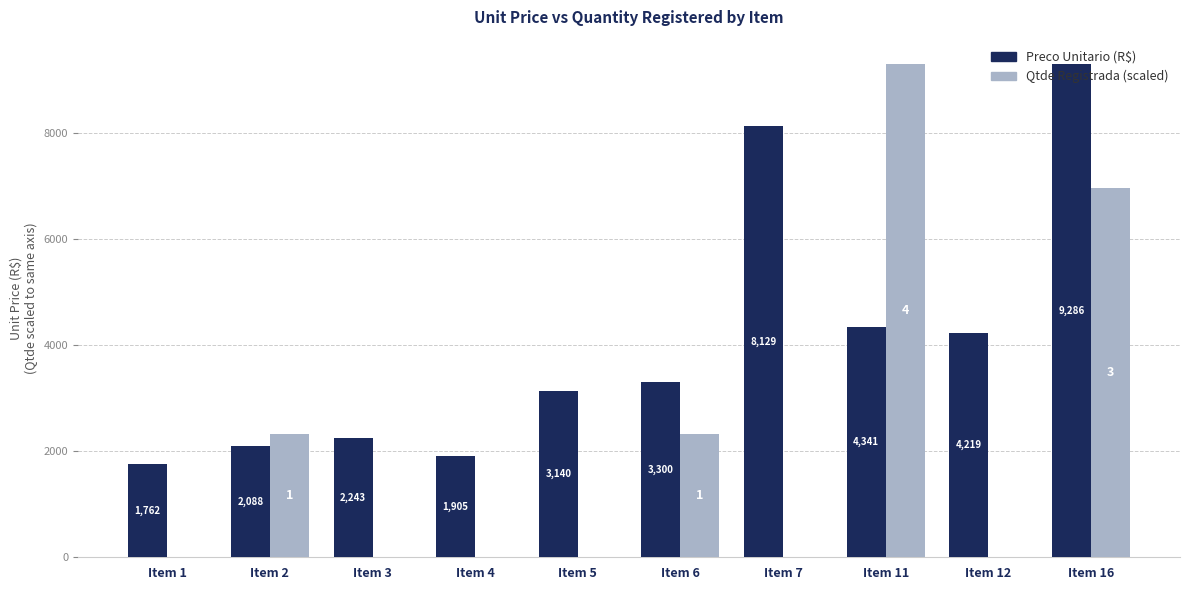

How many categories are shown in the chart?

10